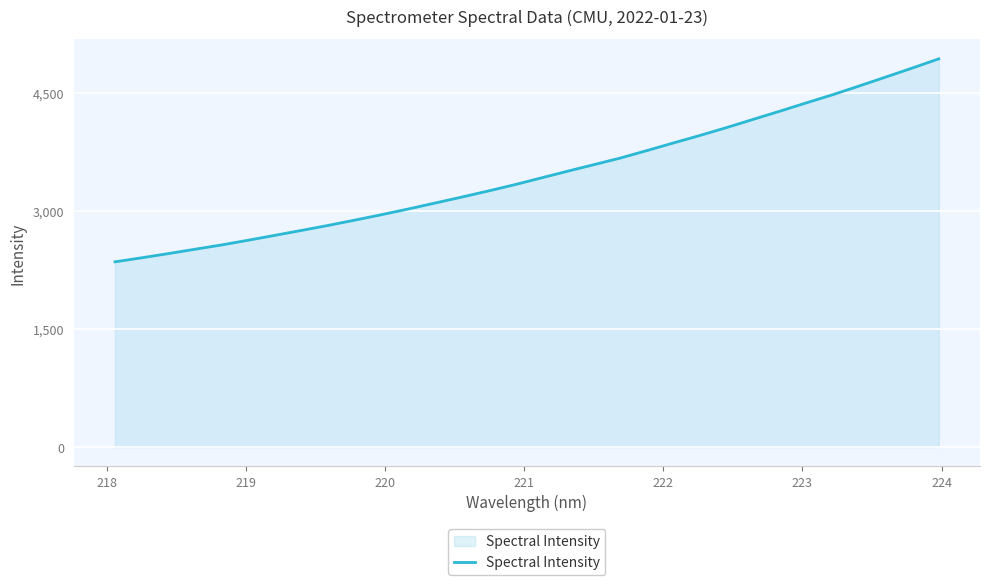

True or false: there are more than 1 points higher than both neighbors.

False